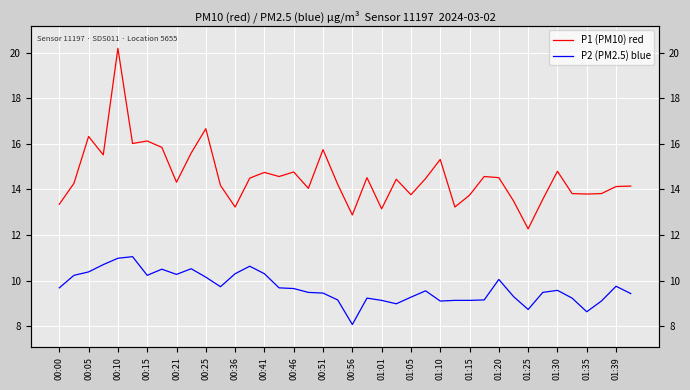

How many categories are shown in the chart?

40